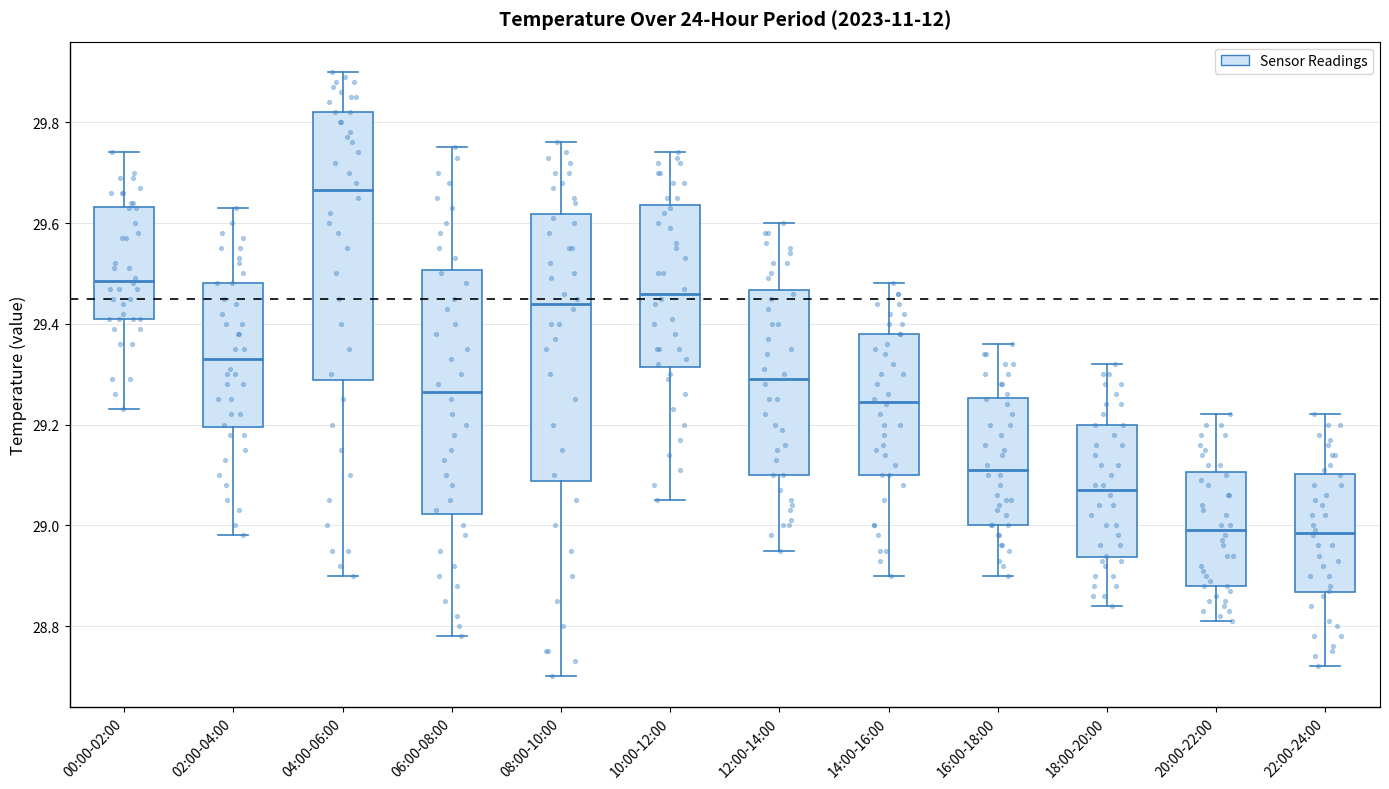

Reading left to right, transcribe this box plot: for each box, give where its median line is, the range the box spans, and where its two whiskers end, as read against the y-axis. The values are not printed on the chart, so give them approximately, as read against the axis.

00:00-02:00: median 29.48, box 29.42 to 29.64, whiskers 29.24 to 29.74
02:00-04:00: median 29.34, box 29.20 to 29.48, whiskers 28.98 to 29.64
04:00-06:00: median 29.66, box 29.28 to 29.82, whiskers 28.90 to 29.90
06:00-08:00: median 29.26, box 29.02 to 29.50, whiskers 28.78 to 29.76
08:00-10:00: median 29.44, box 29.08 to 29.62, whiskers 28.70 to 29.76
10:00-12:00: median 29.46, box 29.32 to 29.64, whiskers 29.06 to 29.74
12:00-14:00: median 29.30, box 29.10 to 29.46, whiskers 28.96 to 29.60
14:00-16:00: median 29.24, box 29.10 to 29.38, whiskers 28.90 to 29.48
16:00-18:00: median 29.12, box 29.00 to 29.26, whiskers 28.90 to 29.36
18:00-20:00: median 29.08, box 28.94 to 29.20, whiskers 28.84 to 29.32
20:00-22:00: median 29.00, box 28.88 to 29.10, whiskers 28.82 to 29.22
22:00-24:00: median 28.98, box 28.86 to 29.10, whiskers 28.72 to 29.22